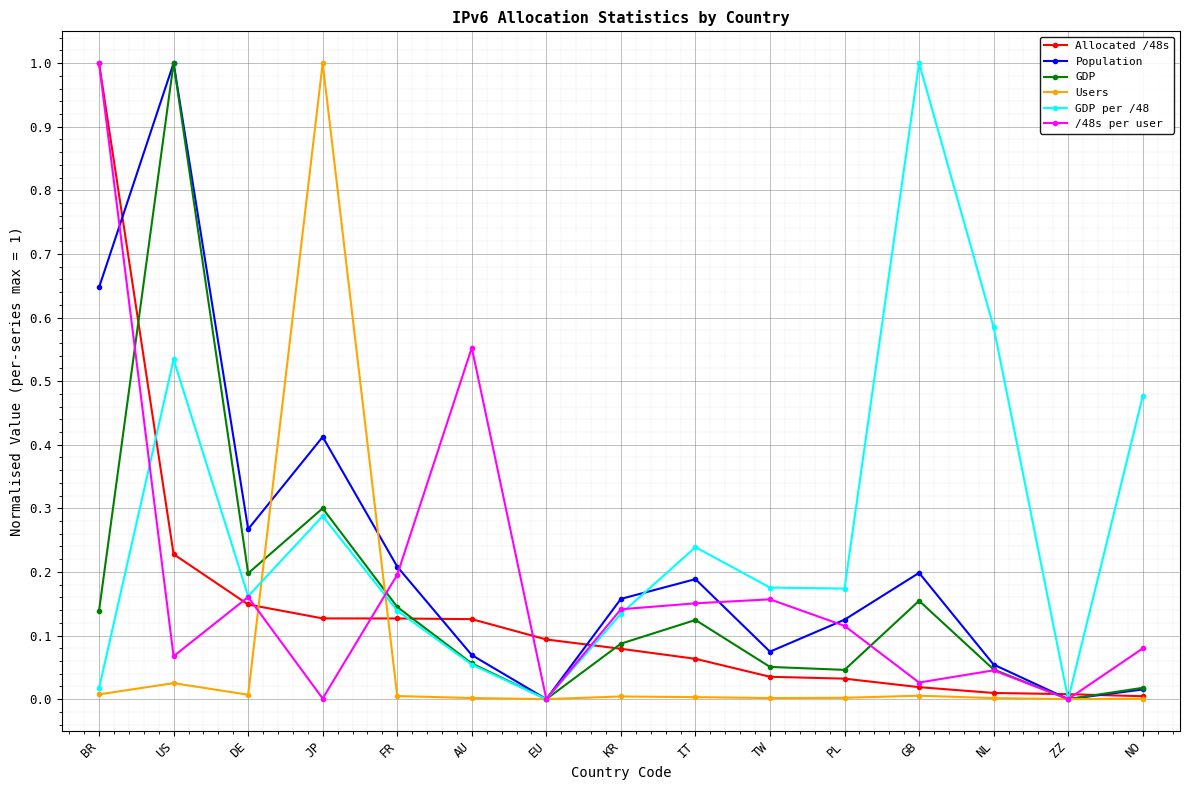

At which category does /48s per user reach its first local peak?

DE